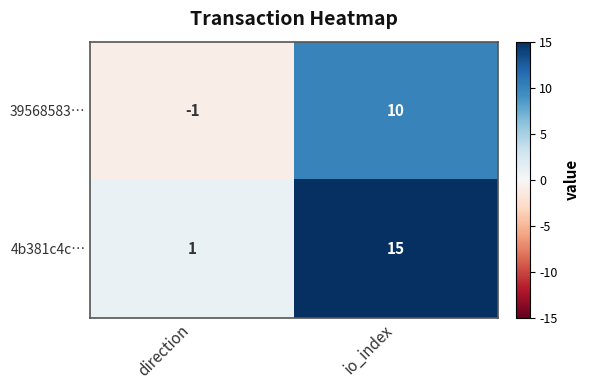

Between direction and io_index, which series saw the biggest shift?

4b381c4c…